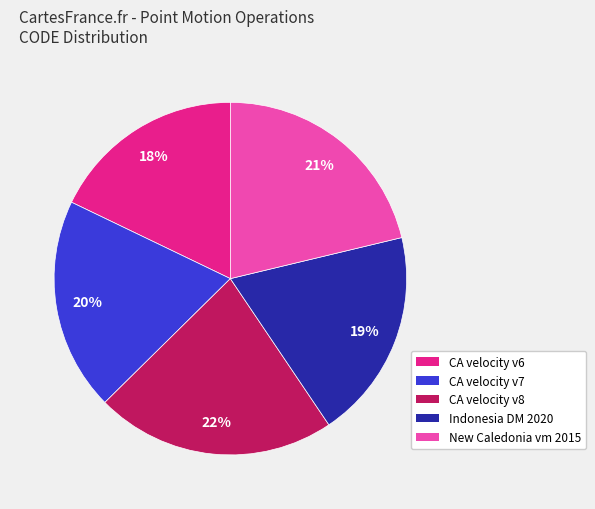

To the nearest percent, what is the difference between the largest and smallest slice percentages?

4%